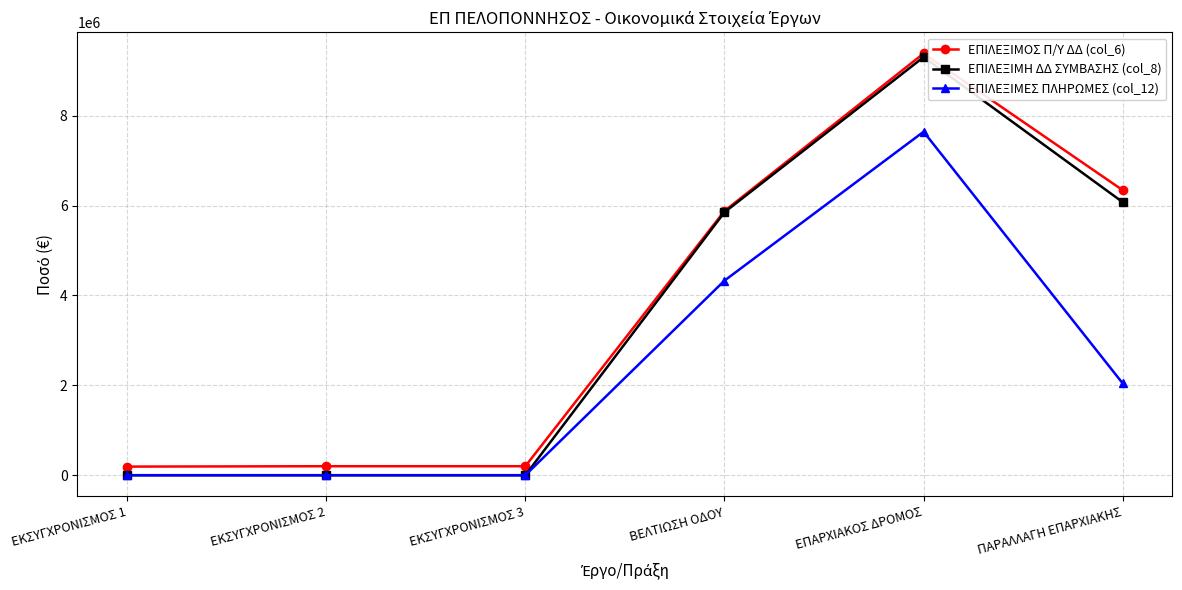

What is the maximum value for ΕΠΙΛΕΞΙΜΗ ΔΔ ΣΥΜΒΑΣΗΣ (col_8)?

9303754.5